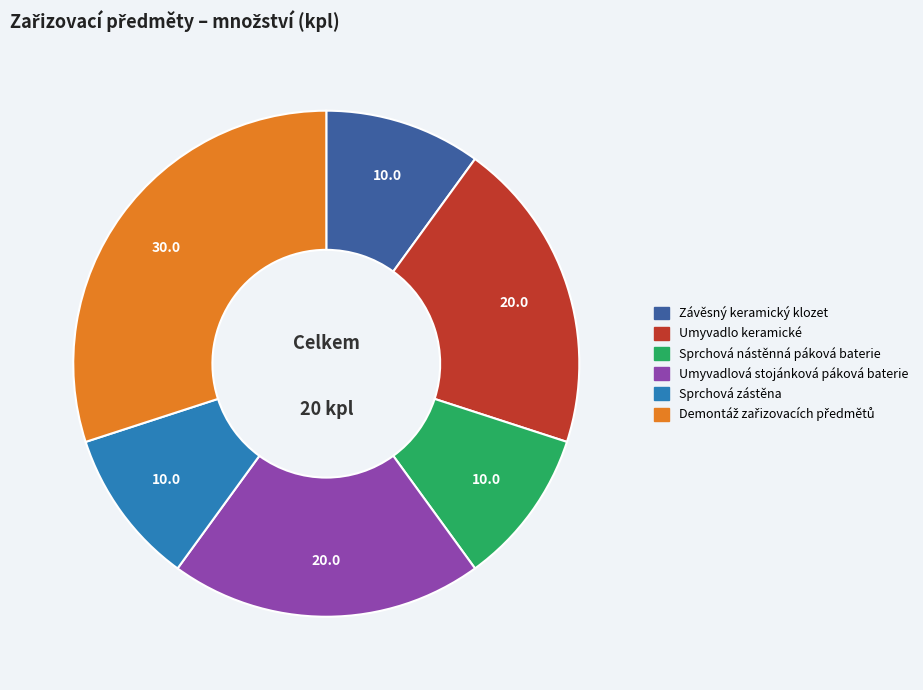

Is there any slice that represents more than half of the pie?

No